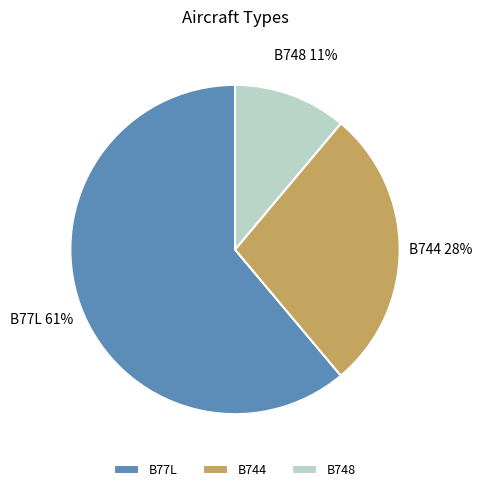

Which slice is the smallest?

B748